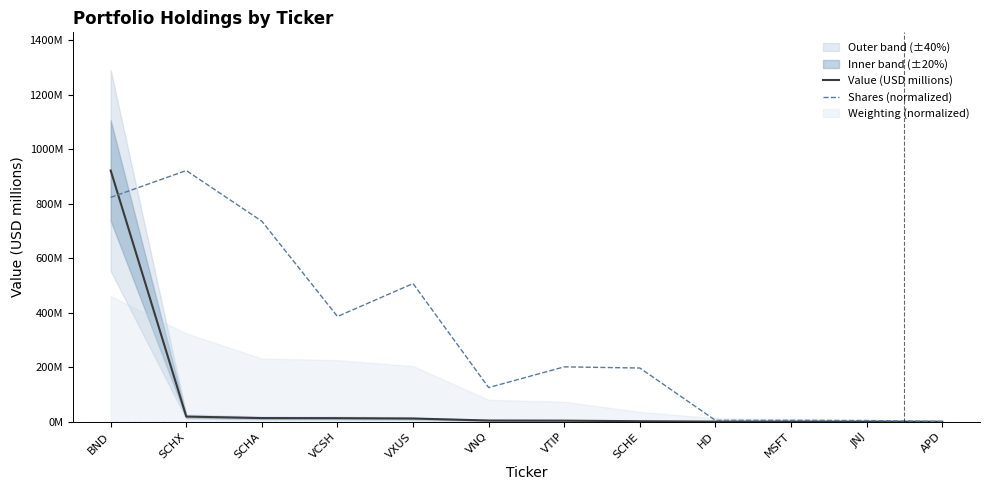

Is the value of Value (USD millions) at SCHE greater than the value of Shares (normalized) at VNQ?

No